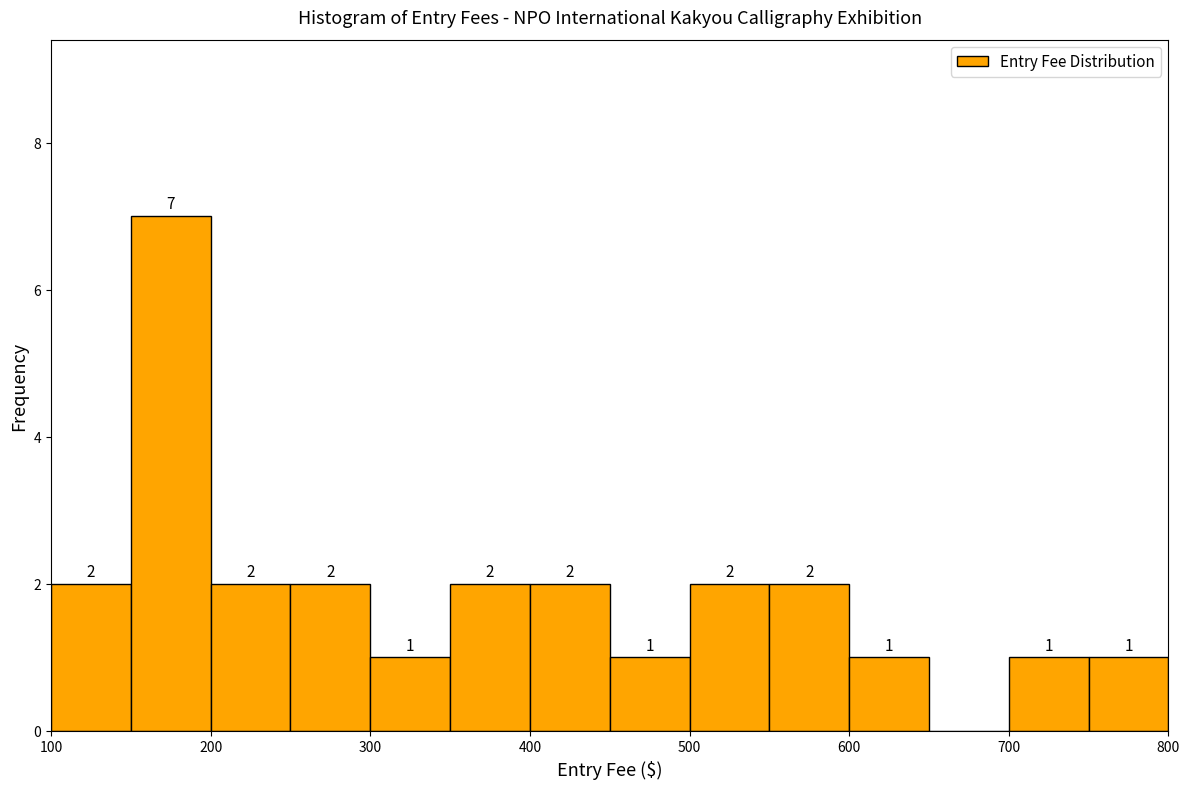

Which range on the x-axis has the tallest bar?

150 to 200